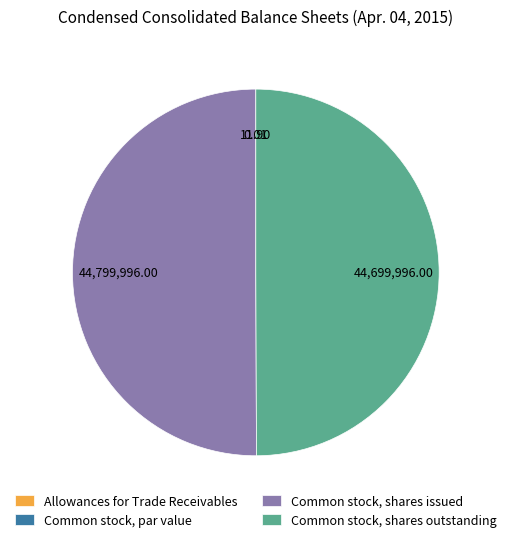

Approximately how many times larger is the value at Common stock, shares outstanding compared to Common stock, shares issued?

1.0